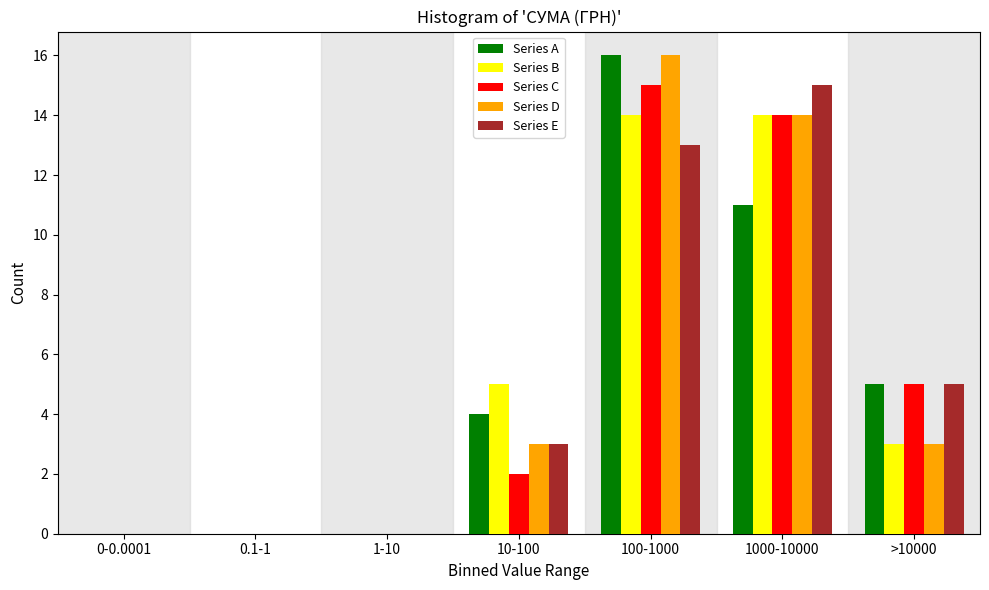

What is the highest value of the Series A series?

16